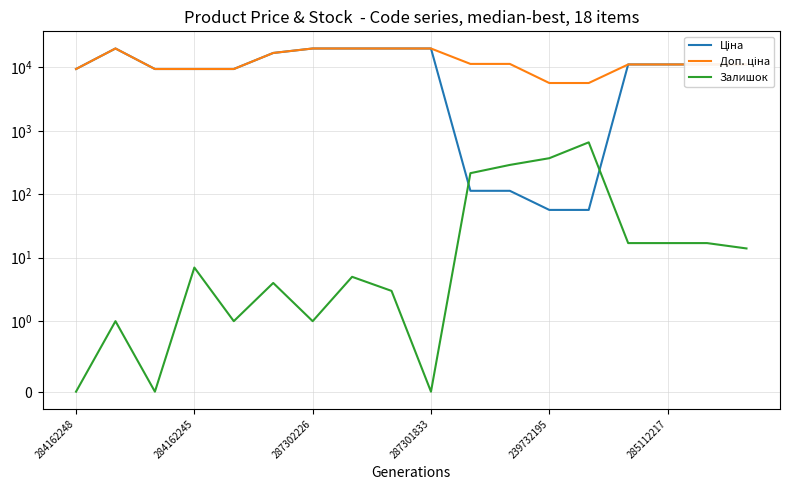

What are all the series names shown in the legend?

Ціна, Доп. ціна, Залишок